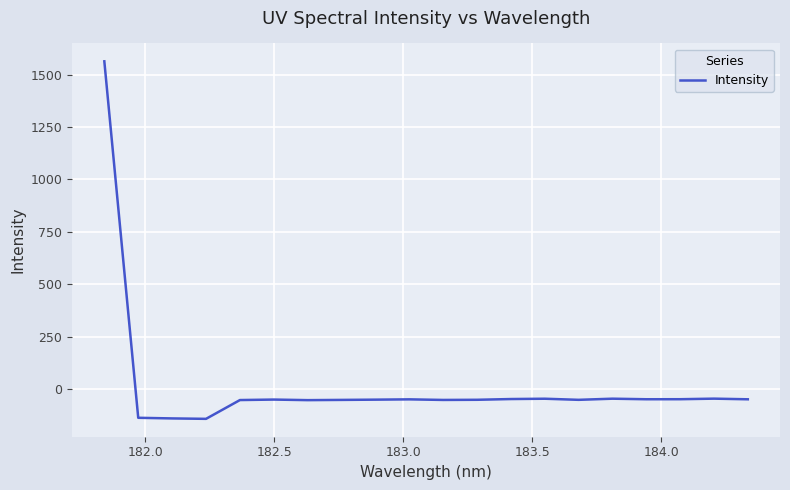

What is the greatest value displayed?

1563.0